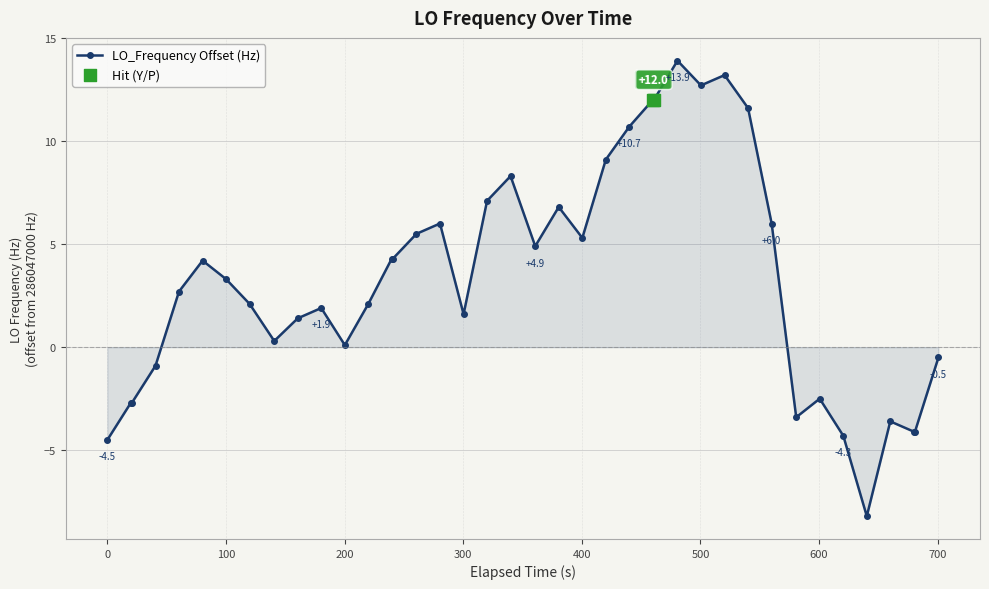

What is the average value?

3.3